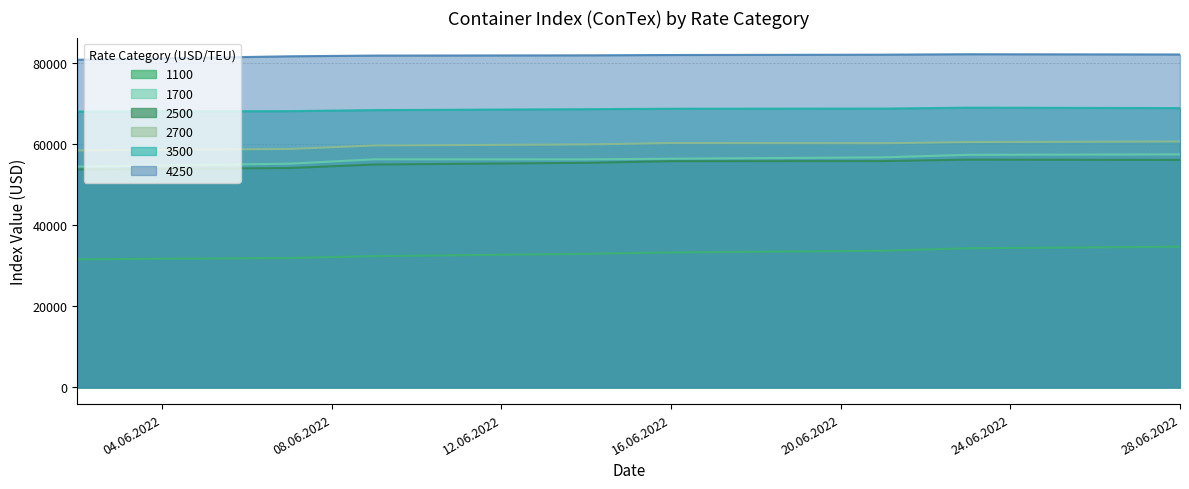

What is the label of the 1st point from the right?

28.06.2022